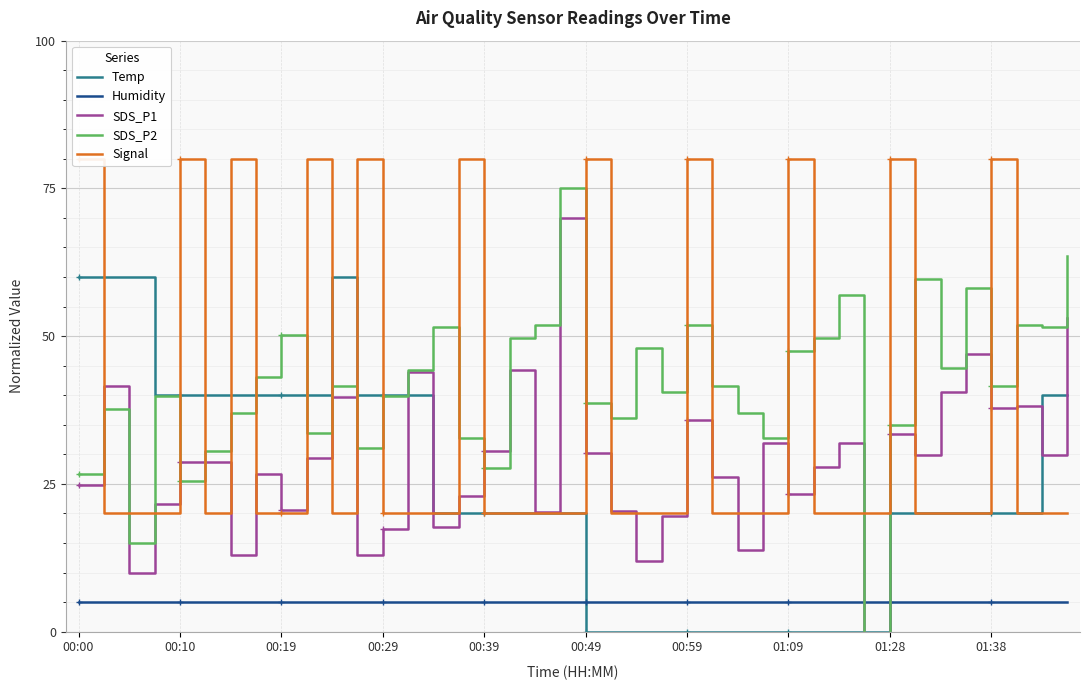

How many distinct data groups are displayed?

5